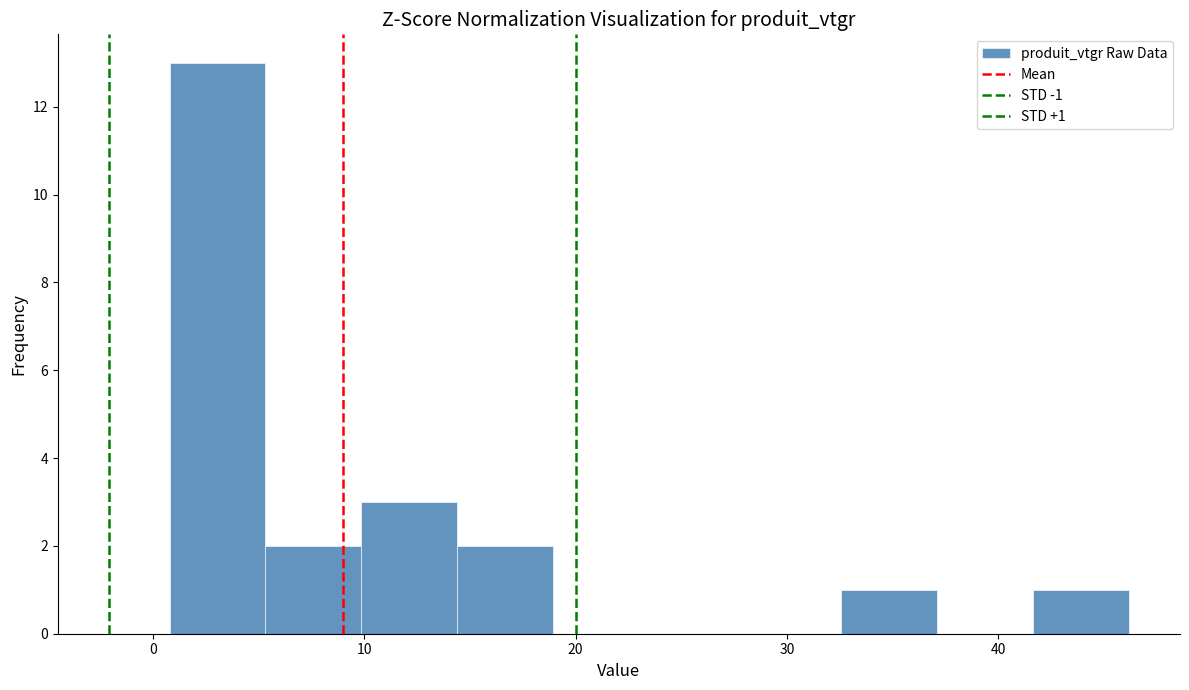

Over which range of the x-axis is the bar tallest?

1 to 5